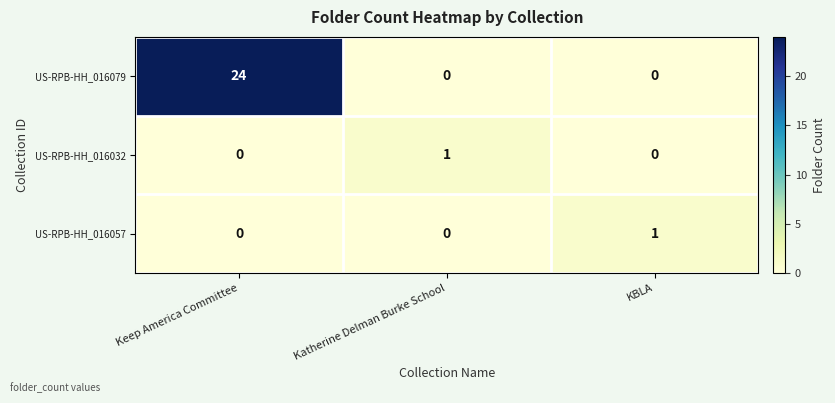

True or false: US-RPB-HH_016079 has a value of 37 at Keep America Committee.

False